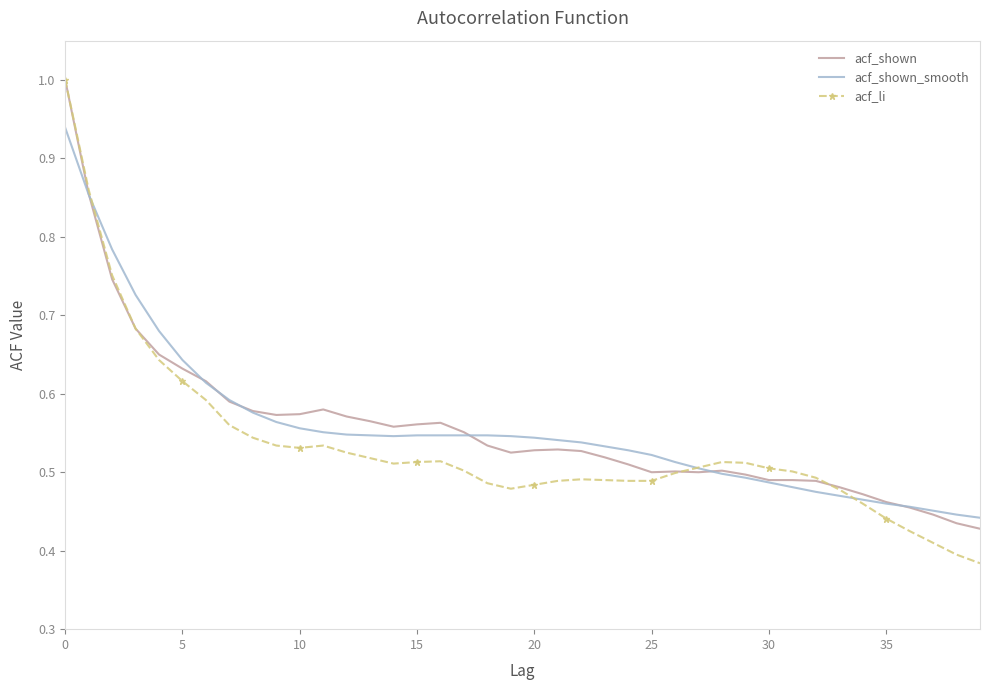

Which series has the largest range (max minus min)?

acf_li